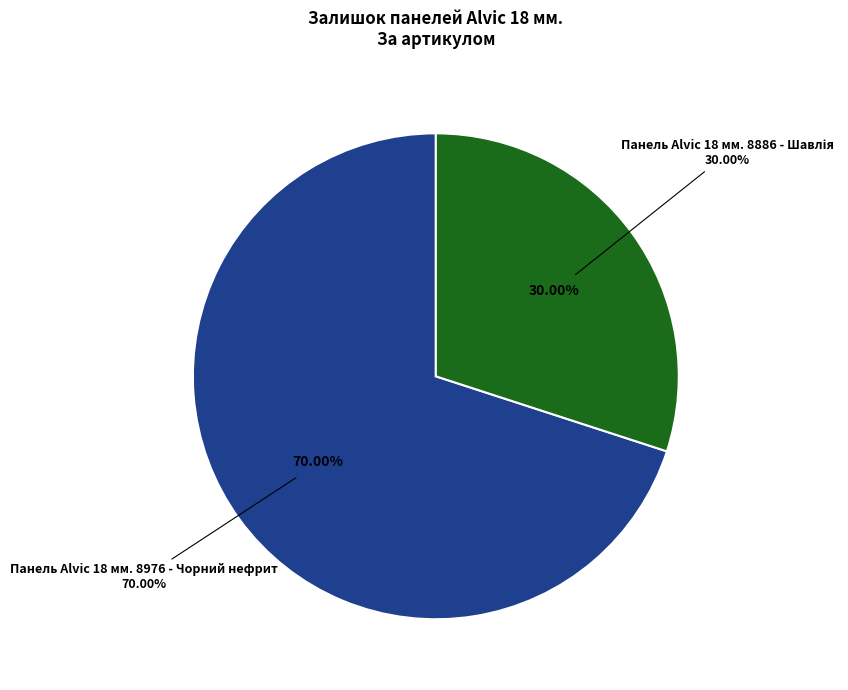

Is it true that Панель Alvic 18 мм. 8976 - Чорний нефрит is 81% of the pie?

False